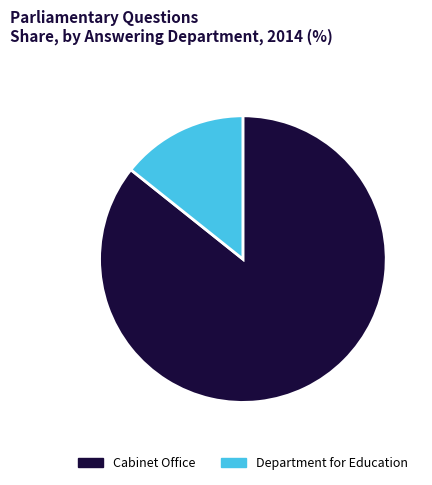

Is there a majority slice in this chart?

Yes